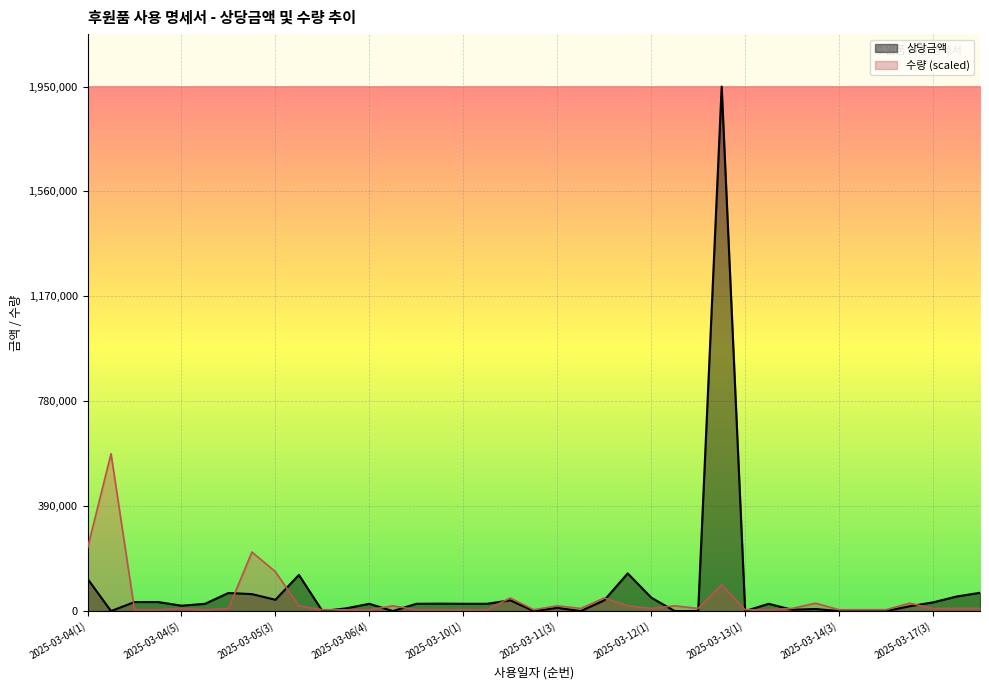

How many interior local peaks does the 상당금액 (cumulative by date) series have?

10